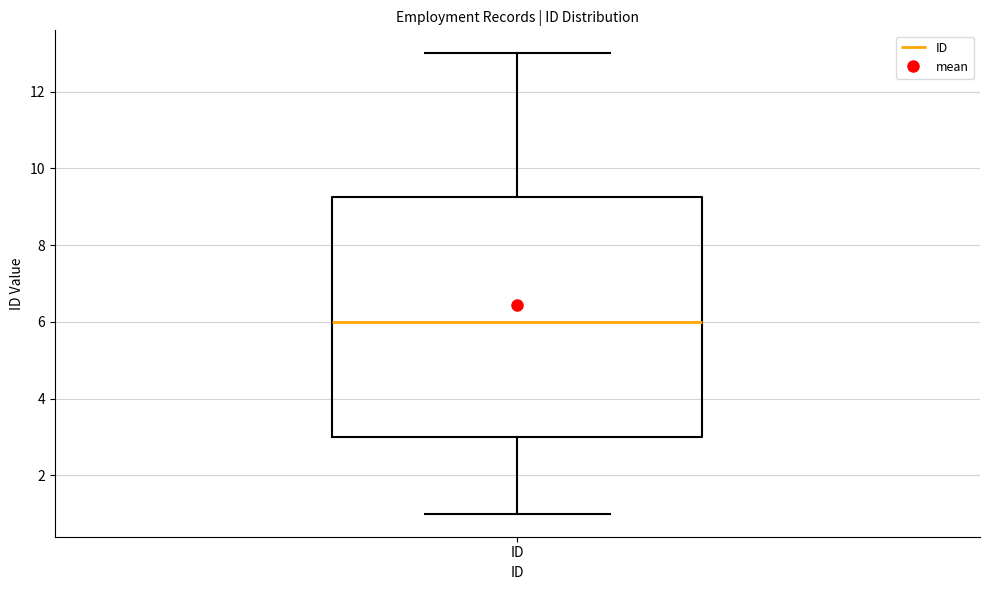

Where is the lower edge of the box for ID on the y-axis? The values are not printed on the chart, so give them approximately, as read against the axis.

3.0